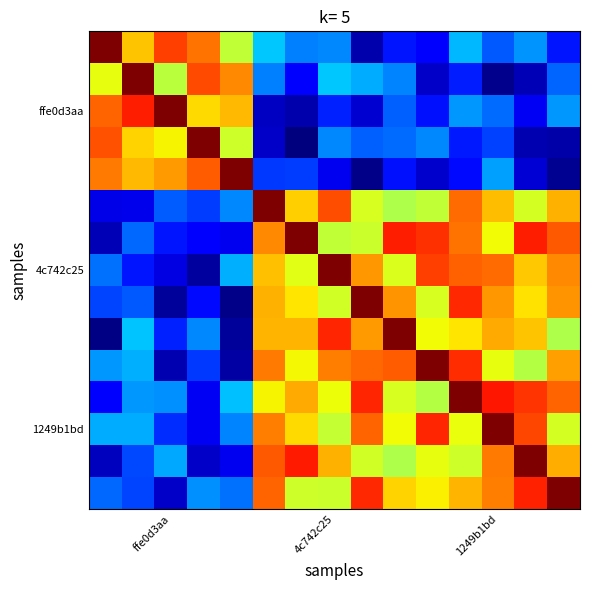

At which category is the sum across all series the highest?

11